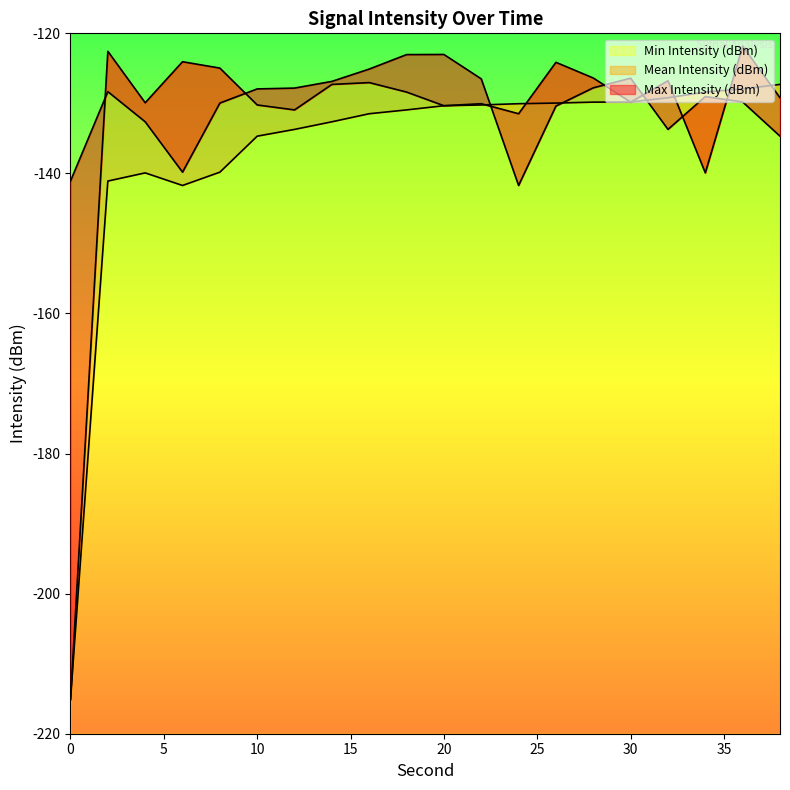

How many categories are shown in the chart?

20